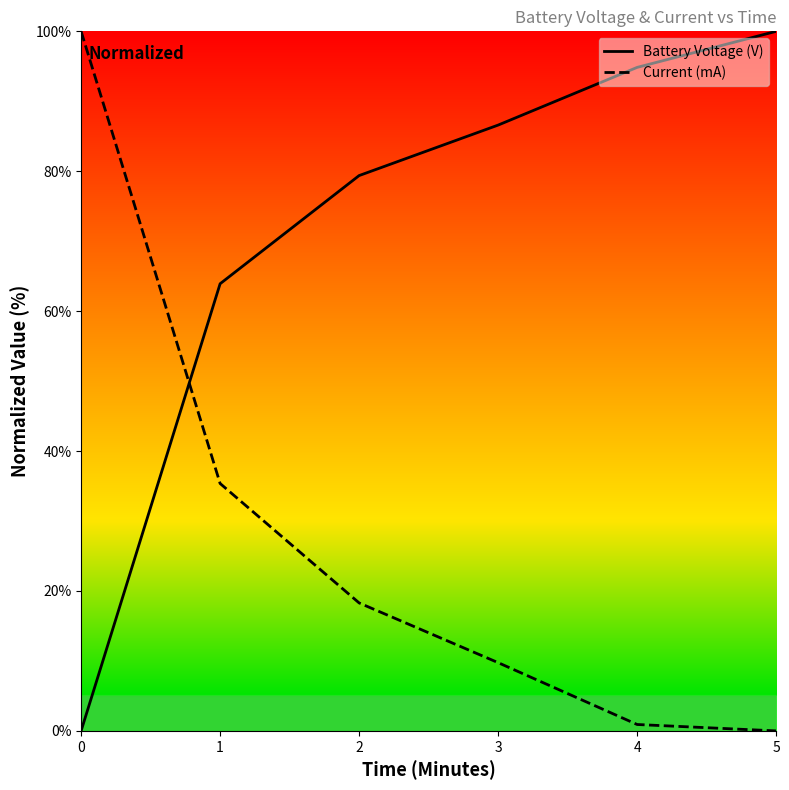

Does the chart display data point markers on the line(s)?

No